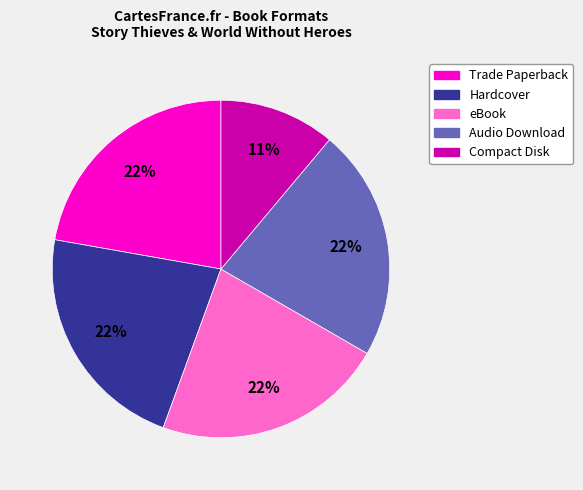

True or false: Trade Paperback accounts for 7% of the total.

False